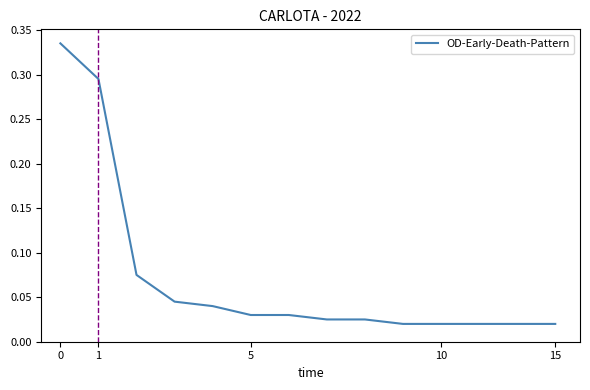

Reading right to left, what are all the values shown in this chart?

0.0	0.0	0.0	0.0	0.0	0.0	0.0	0.0	0.0	0.0	0.0	0.1	0.3	0.3